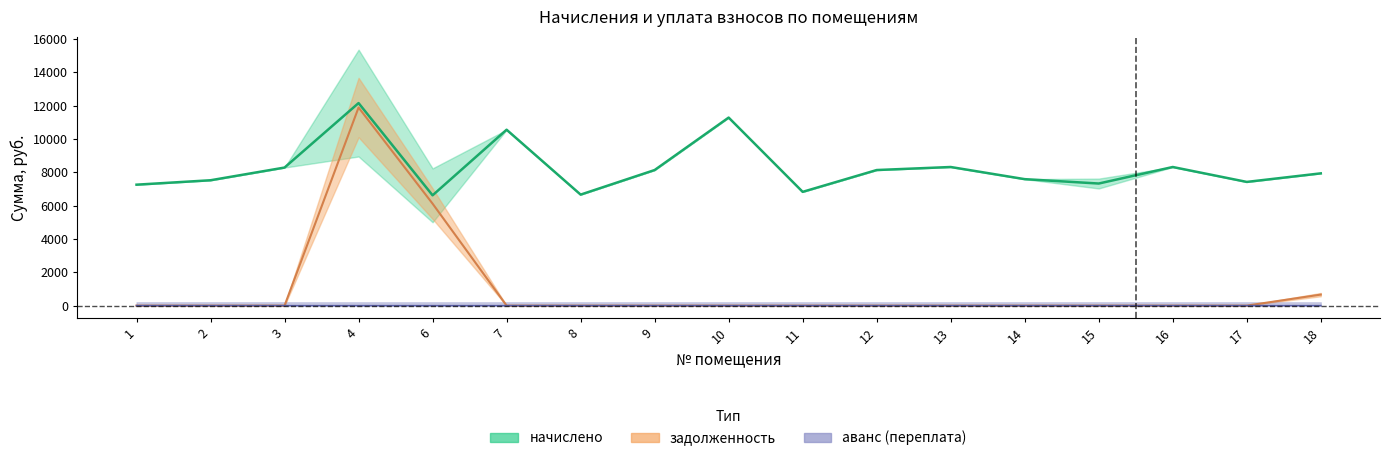

The задолженность series shows 0.0 at 11. True or false?

True